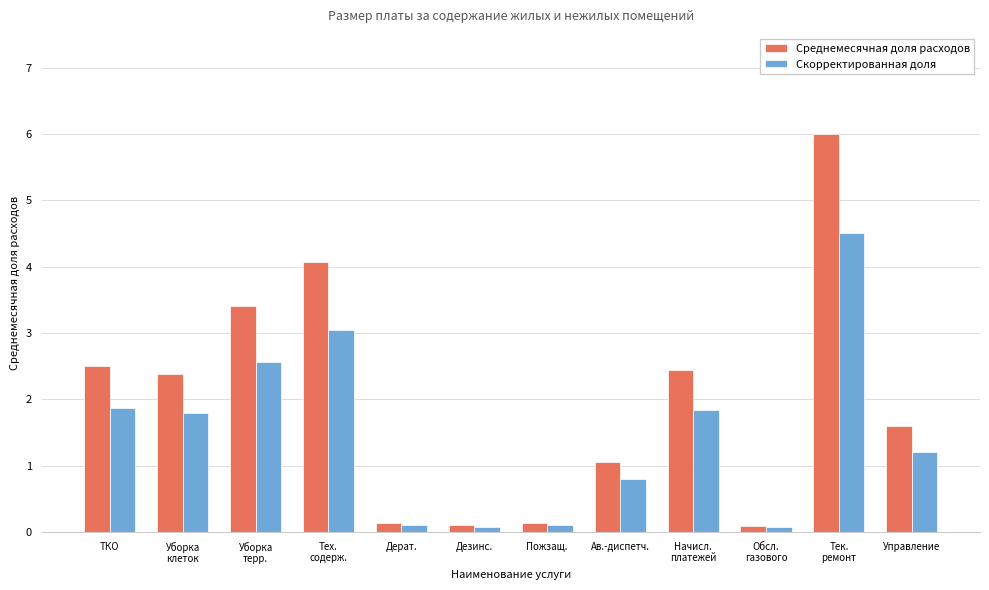

Which series has the widest spread of values?

Среднемесячная доля расходов